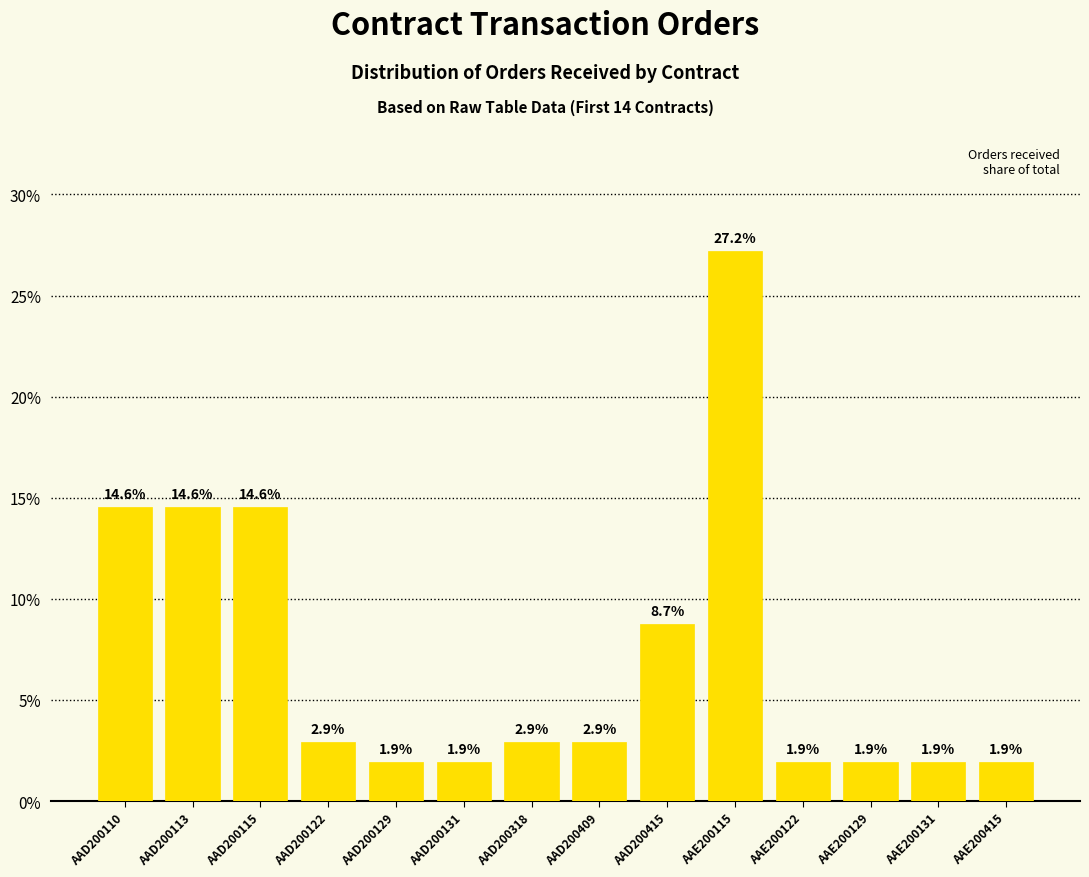

Between AAE200129 and AAD200131, which is larger?

AAE200129